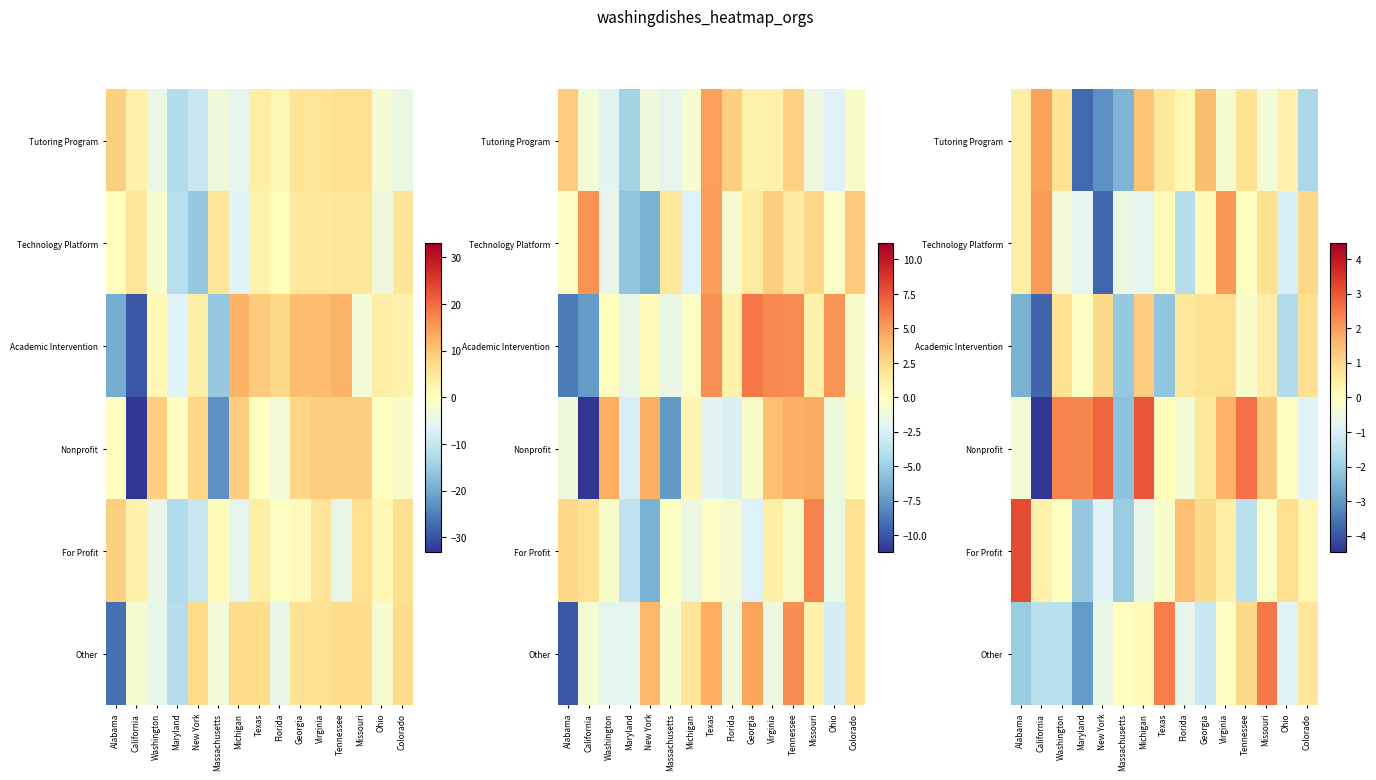

Is the value of Other at Texas greater than the value of For Profit at Texas?

Yes